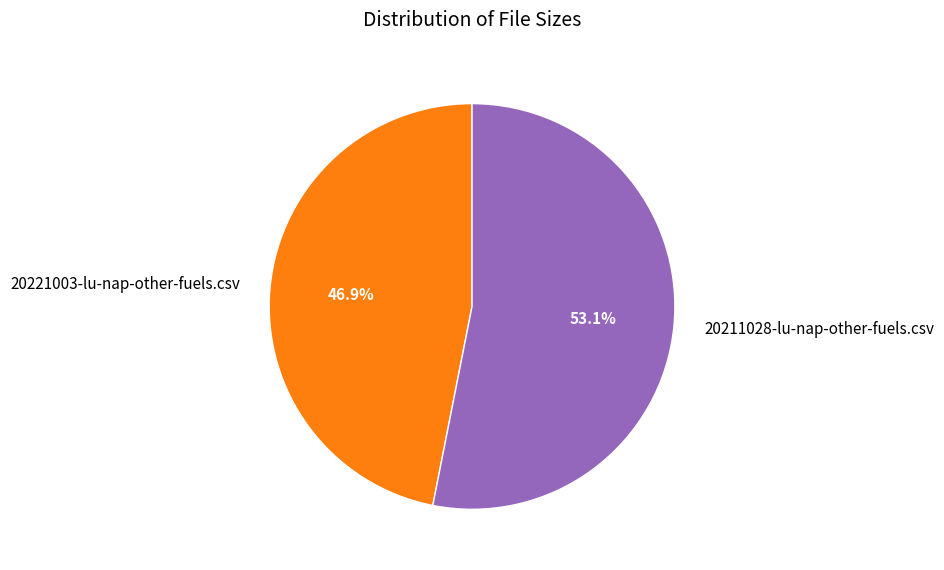

To the nearest percent, what portion does 20221003-lu-nap-other-fuels.csv represent?

47%